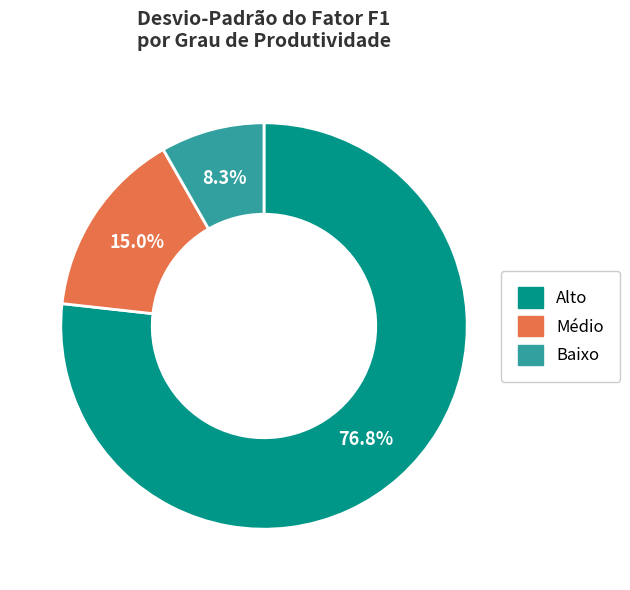

Rank the categories by value from lowest to highest.

Baixo, Médio, Alto